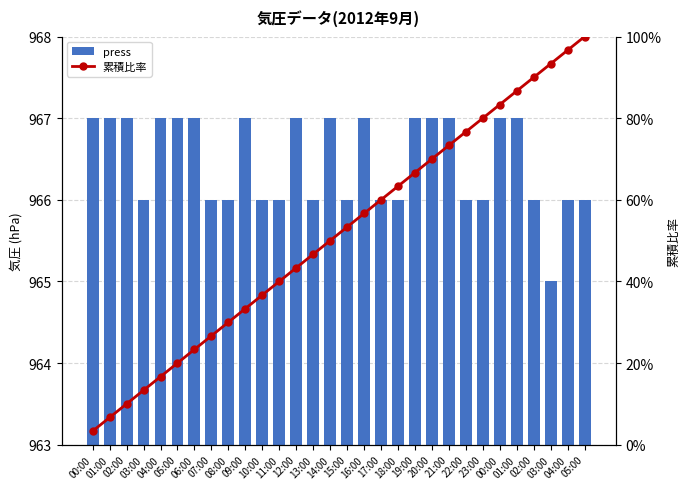

Which series has the largest total across all categories?

press